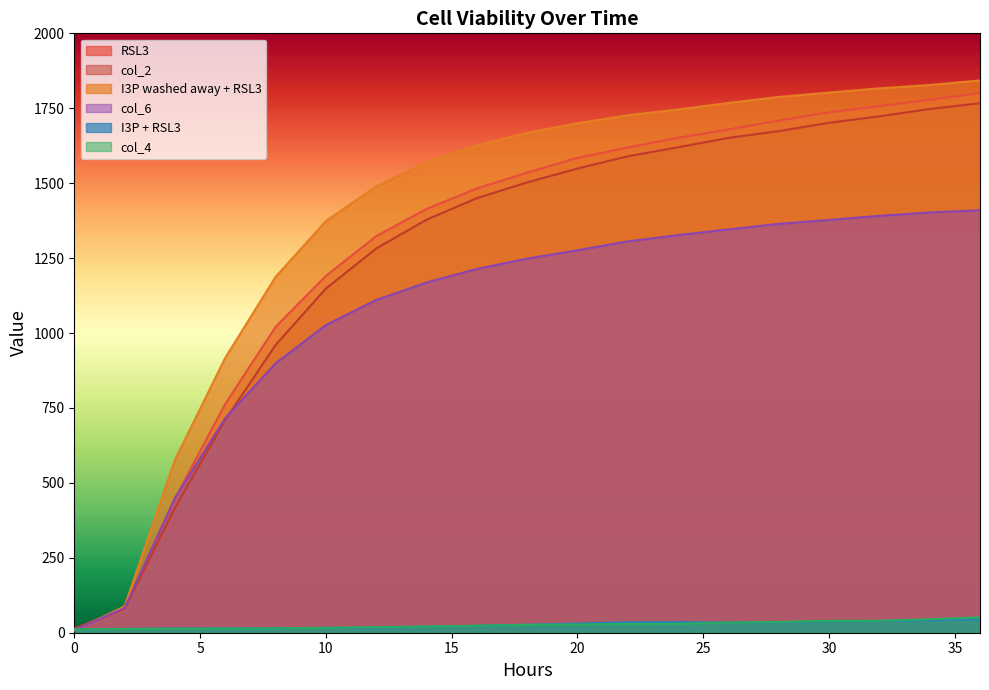

Count the number of data series in this chart.

6